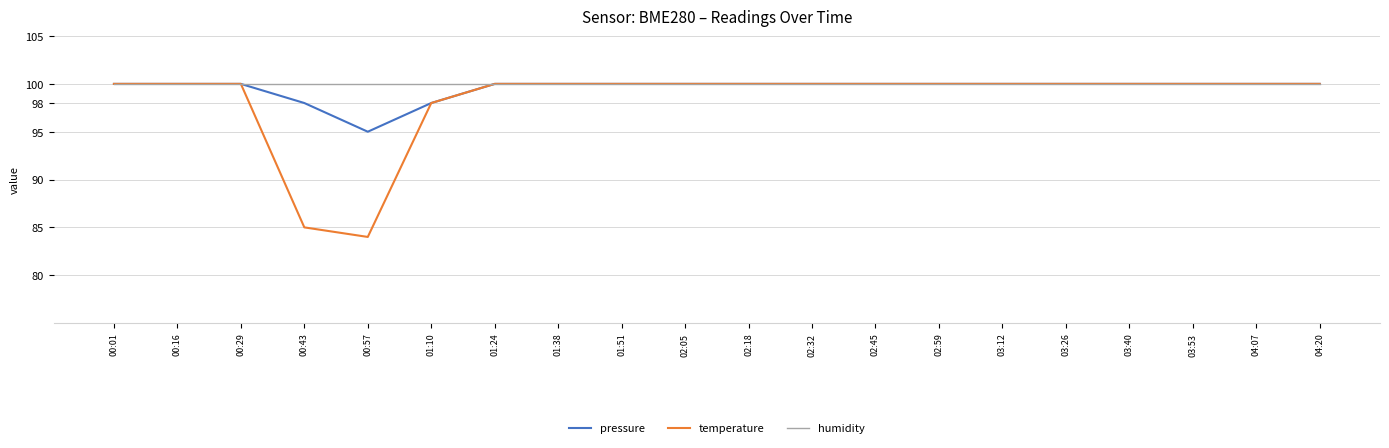

Which series has the largest range (max minus min)?

temperature